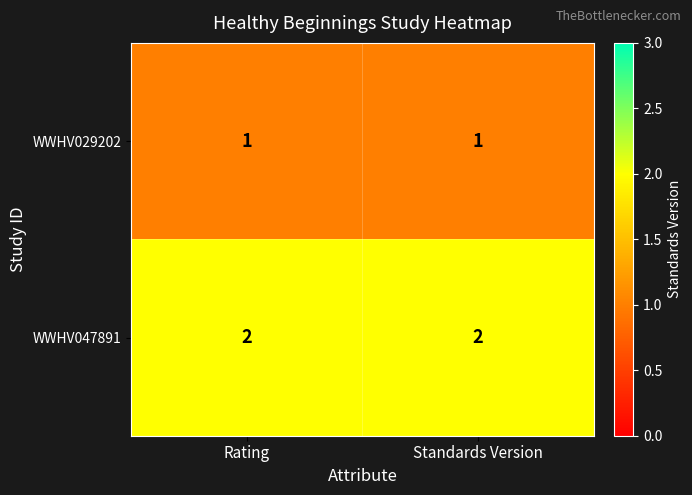

Which series has the largest total across all categories?

WWHV047891